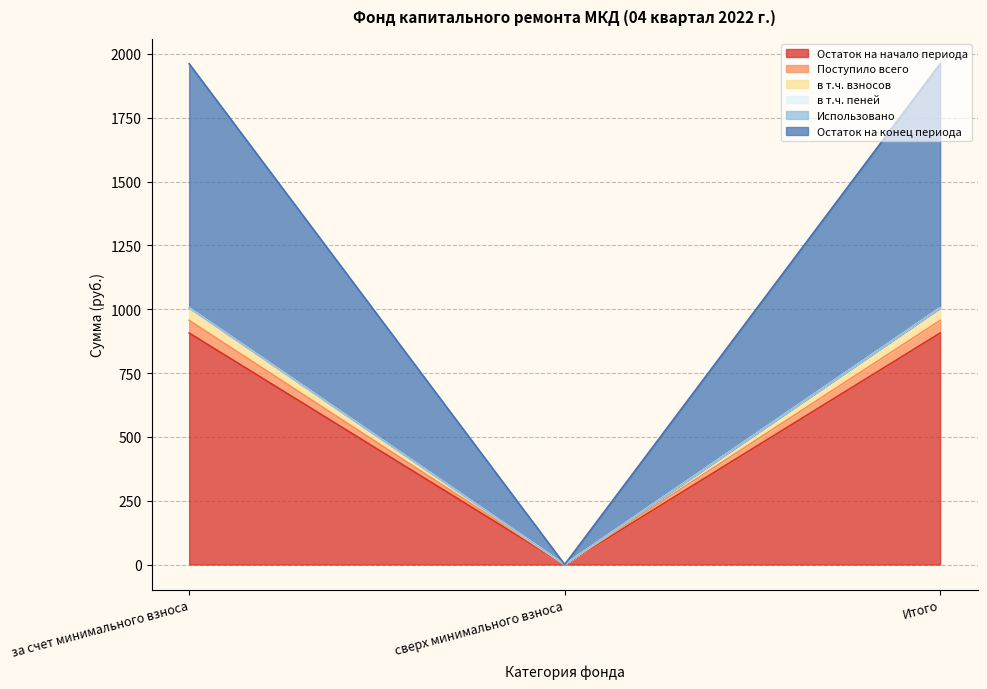

What is the total value across all series at за счет минимального взноса?

1961.7